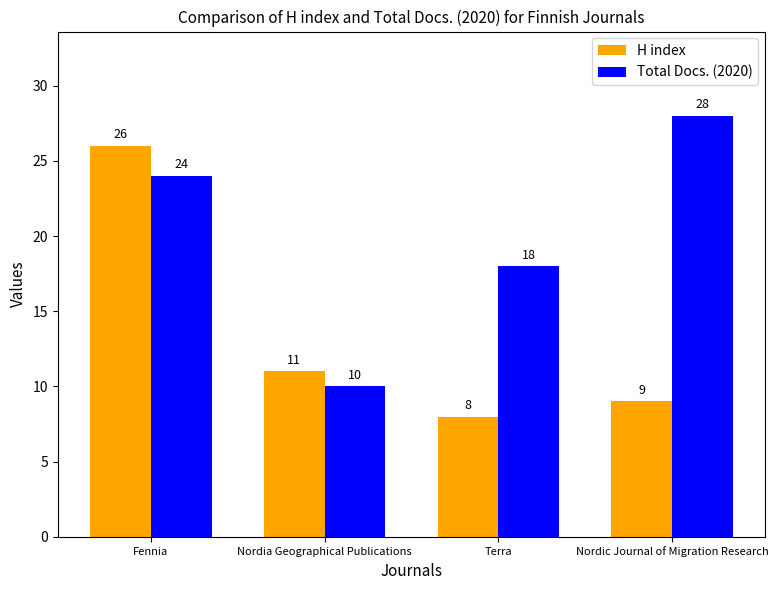

What is the spread (max minus min) of values at Nordic Journal of Migration Research?

19